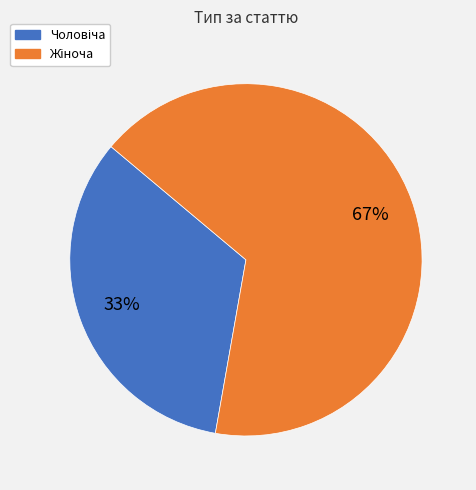

Does any single category account for the majority?

Yes